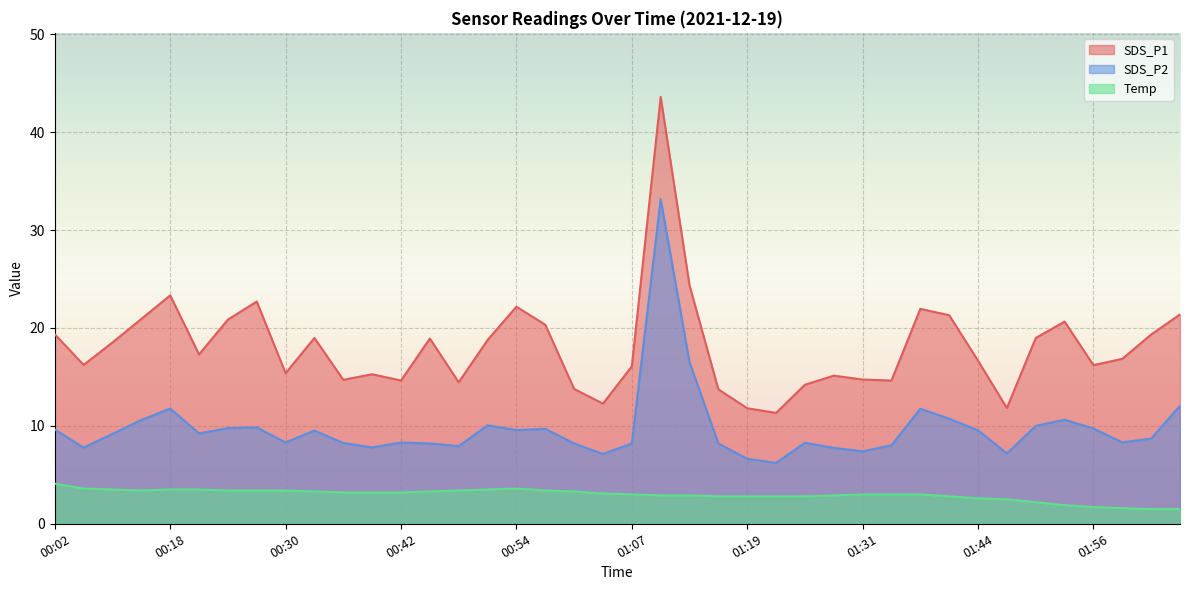

True or false: SDS_P2 and SDS_P1 cross at least once.

False